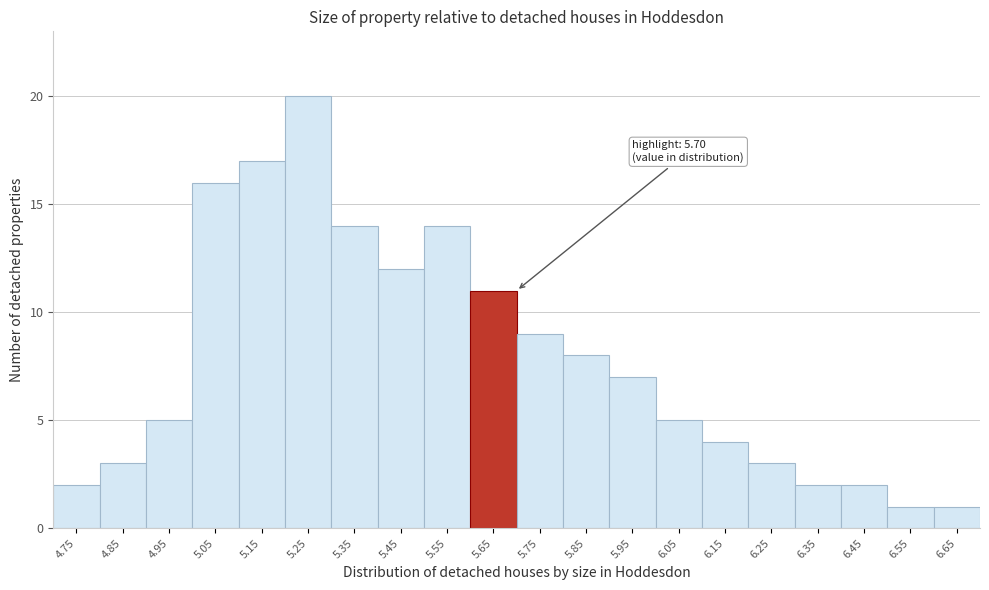

Reading left to right, transcribe all the data shown in this chart.

2	3	5	16	17	20	14	12	14	11	9	8	7	5	4	3	2	2	1	1